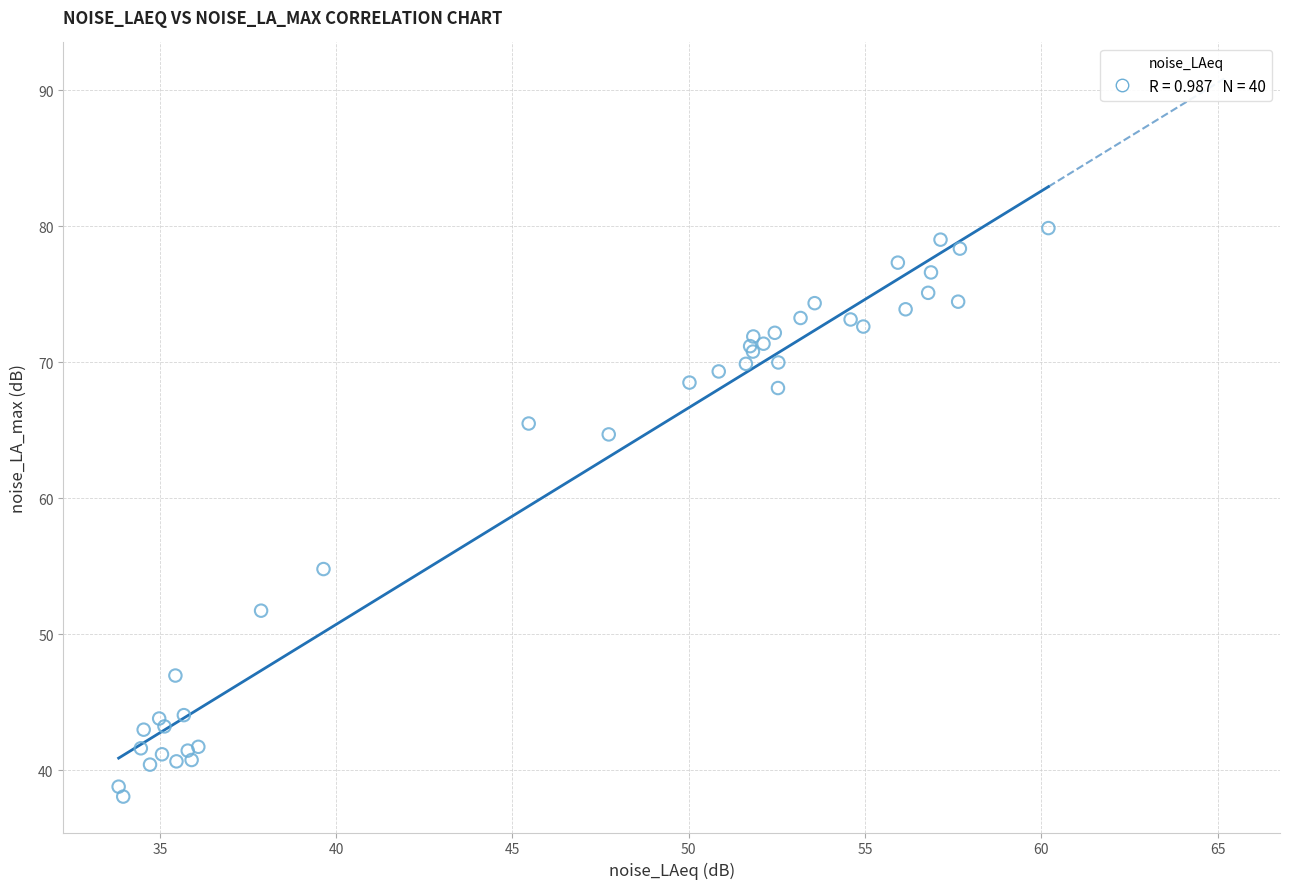

What Y value in the scatter plot is closest to 58?

54.8